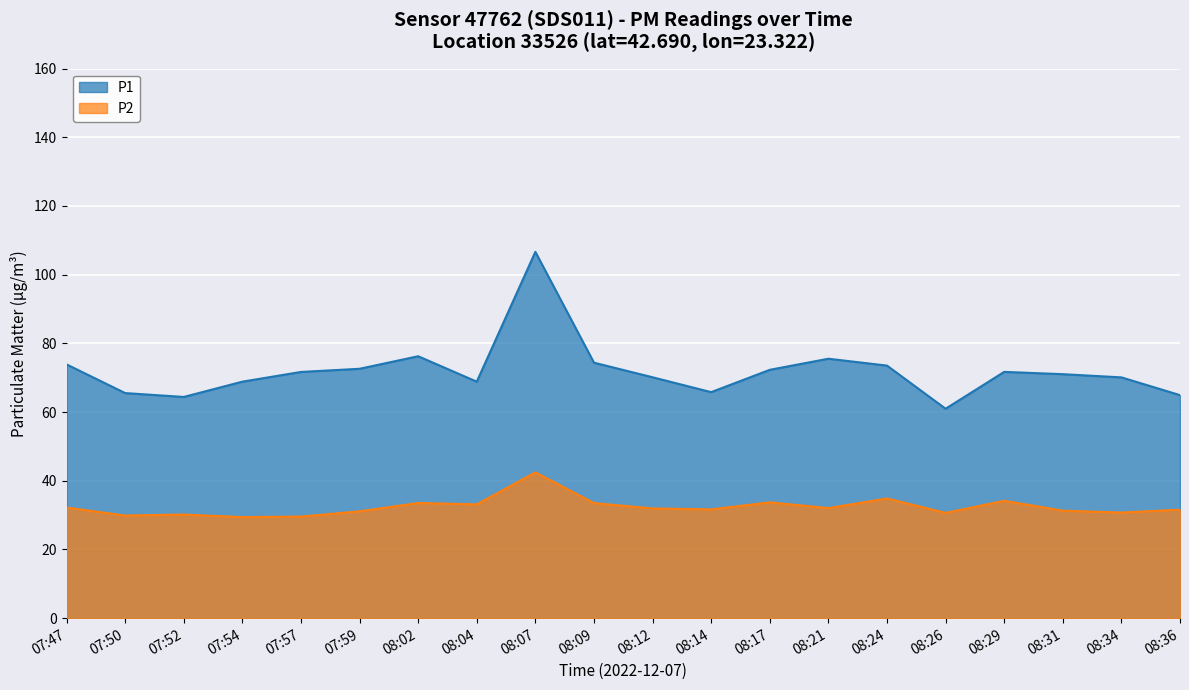

What is the value of the P1 point at the 2nd from the left?

65.5